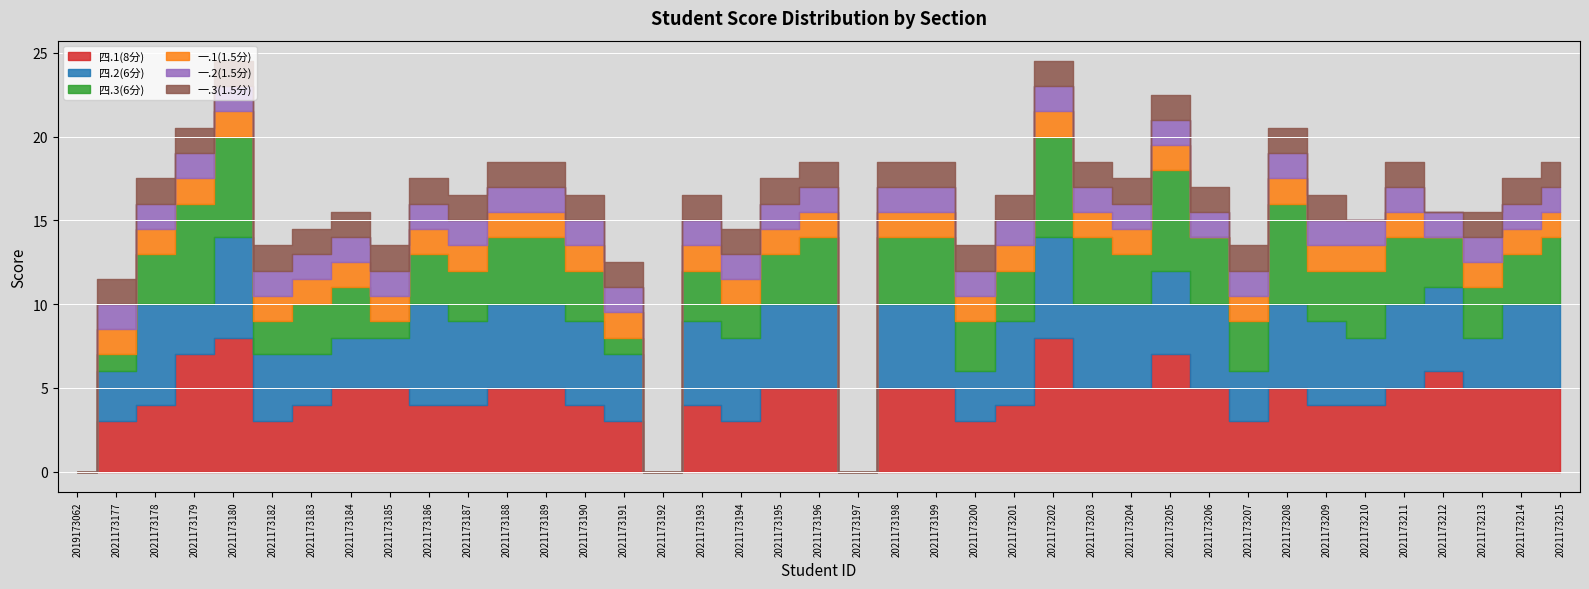

How many data points in 四.1(8分) are above 5?

5